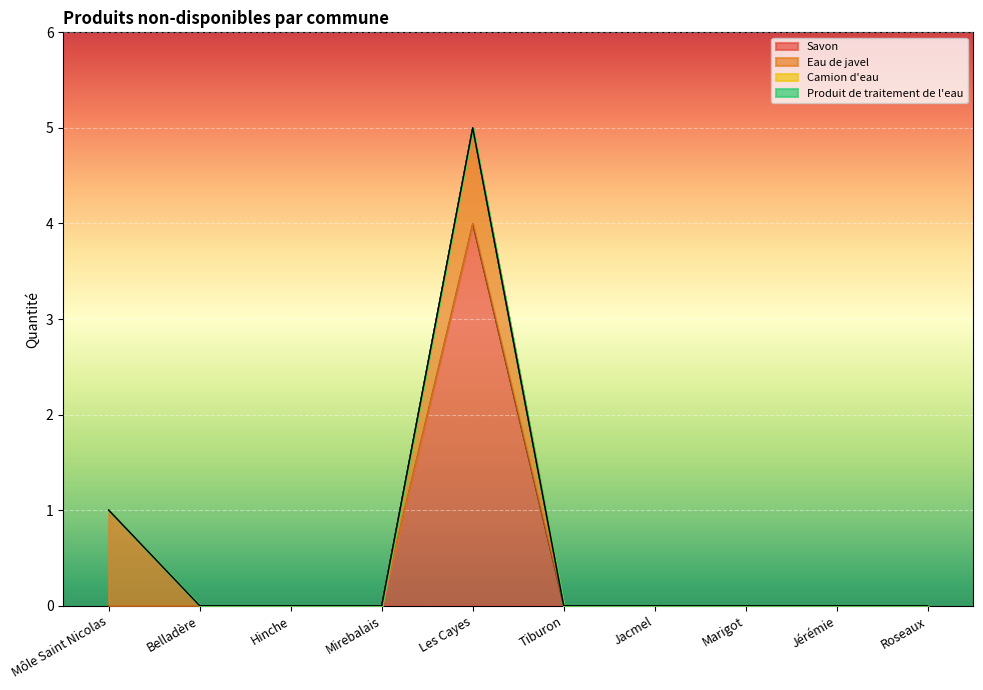

True or false: Camion d'eau and Produit de traitement de l'eau cross at least once.

False